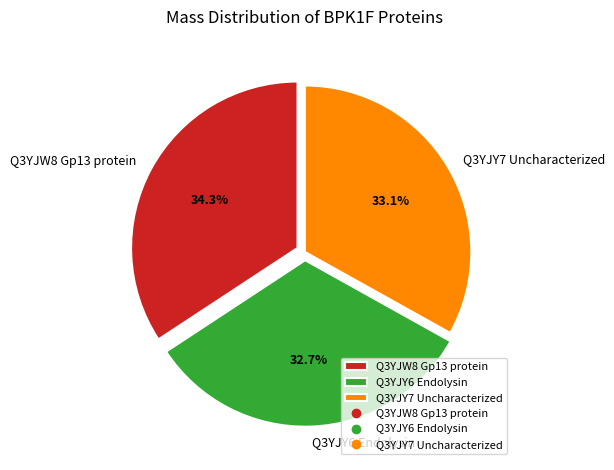

Which category has the biggest portion of the pie?

Q3YJW8 Gp13 protein